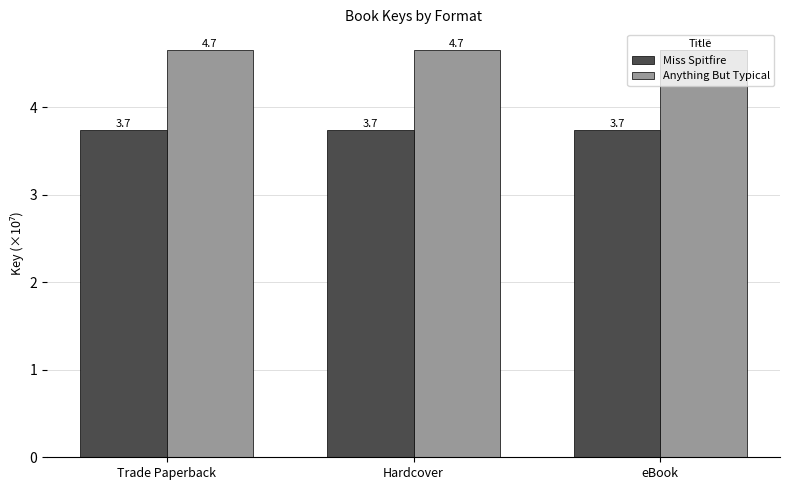

What value does the Miss Spitfire series have at Trade Paperback?

3.7